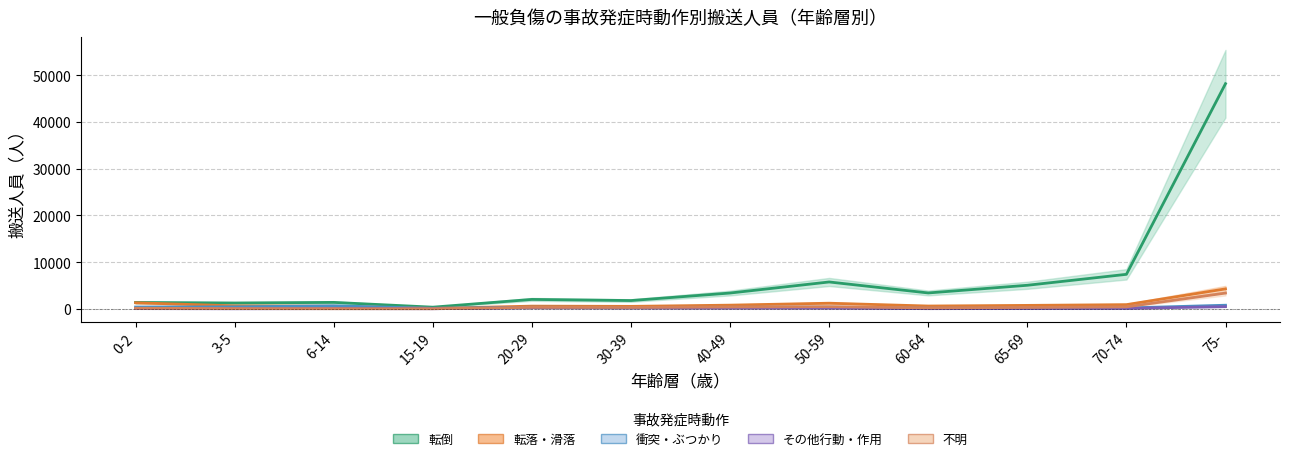

Is this an area chart (filled region under the line)?

No